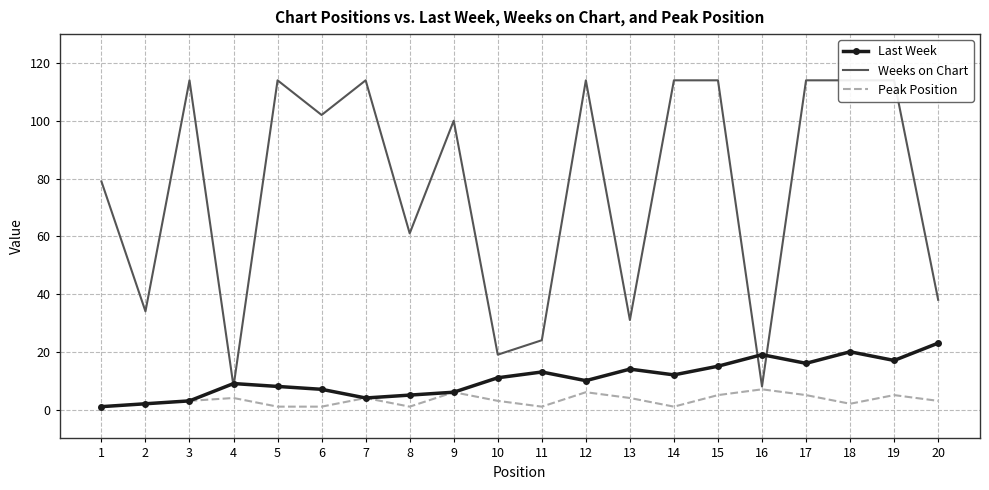

What is the sum of all Weeks on Chart values?

1530